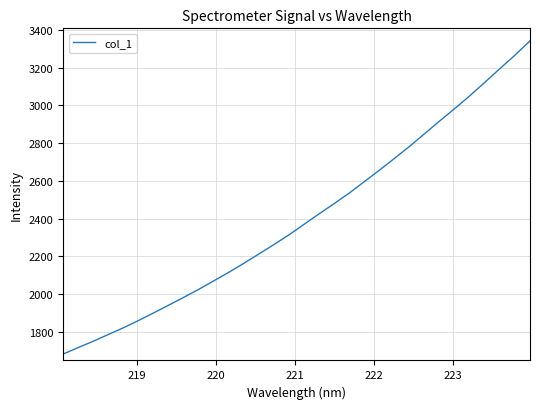

What is the difference between the maximum and minimum values?

1658.9